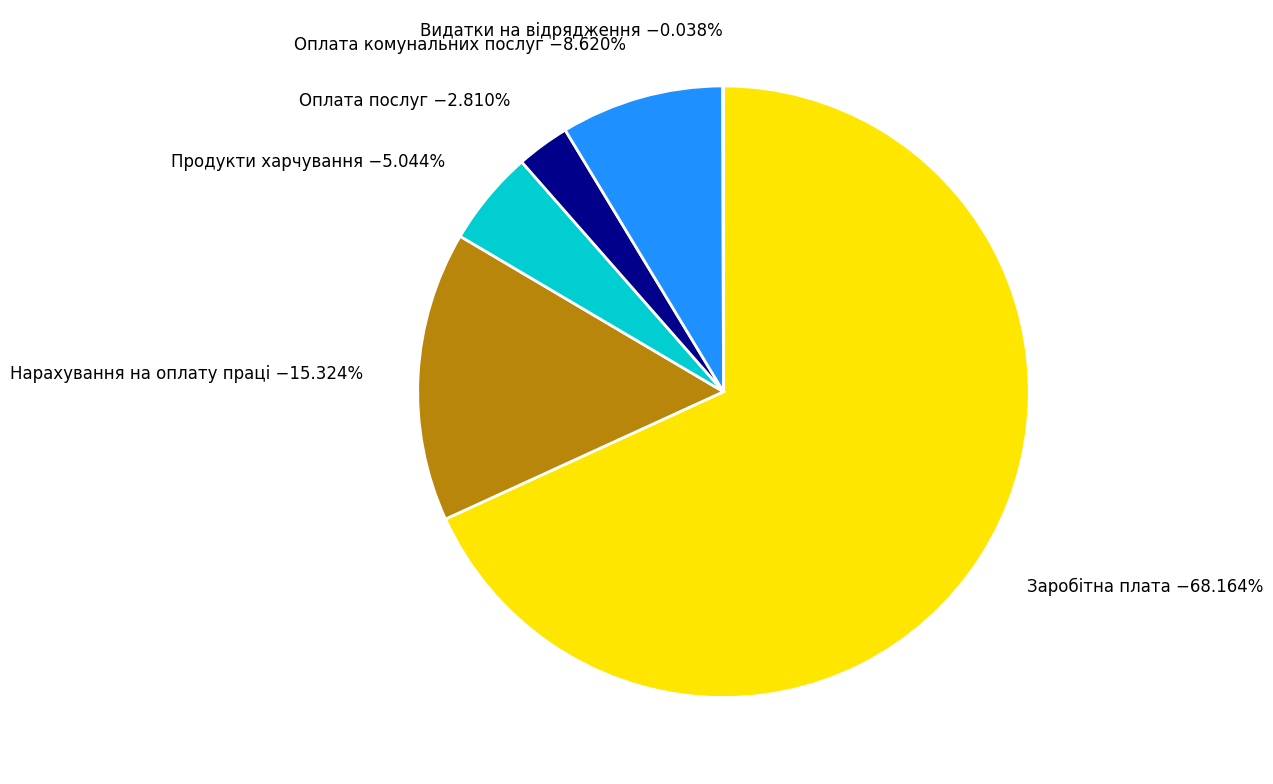

Which slice represents more than half of the pie?

Заробітна плата